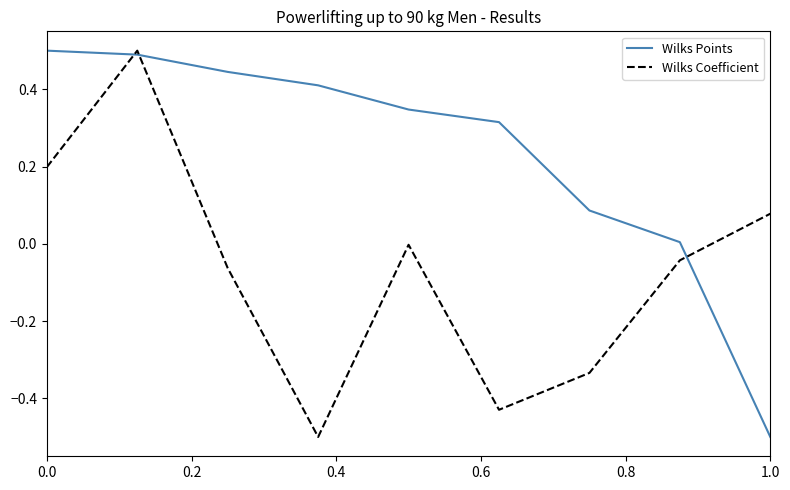

Rank the series by their average value, from lowest to highest.

Wilks Coefficient, Wilks Points